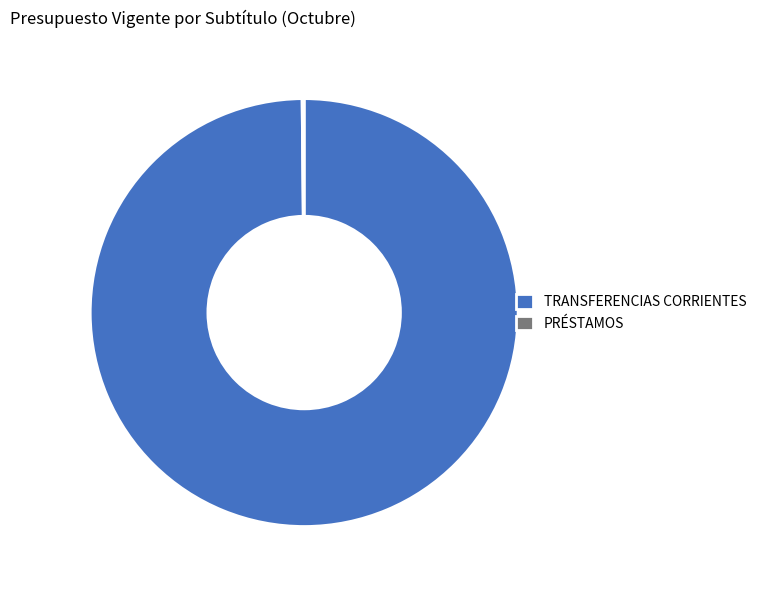

Which category accounts for the majority?

TRANSFERENCIAS CORRIENTES